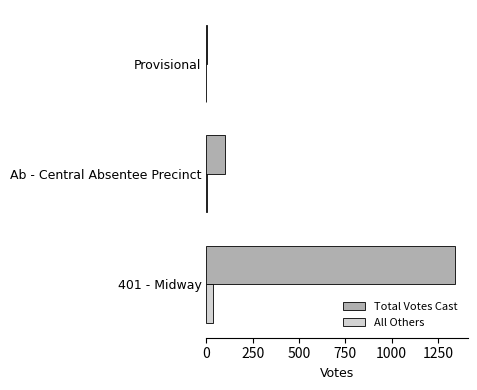

What is the sum of all Total Votes Cast values?

1447